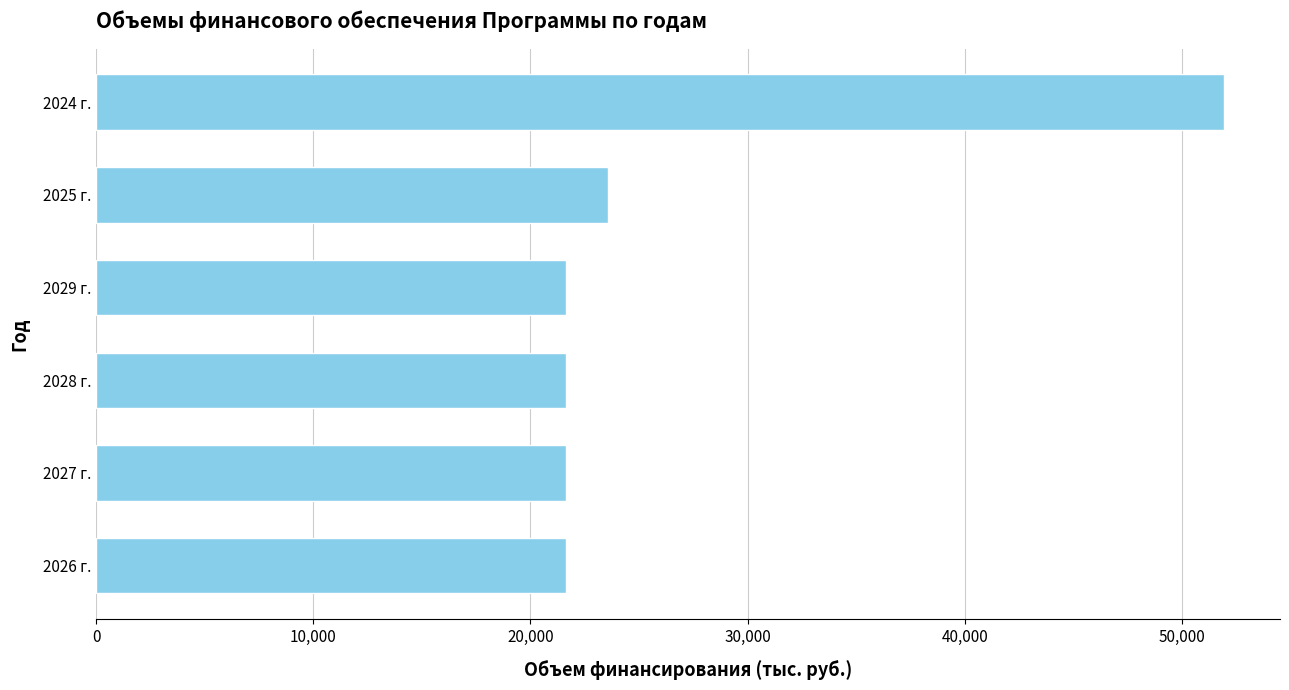

At which label is the value closest to 36790?

2025 г.